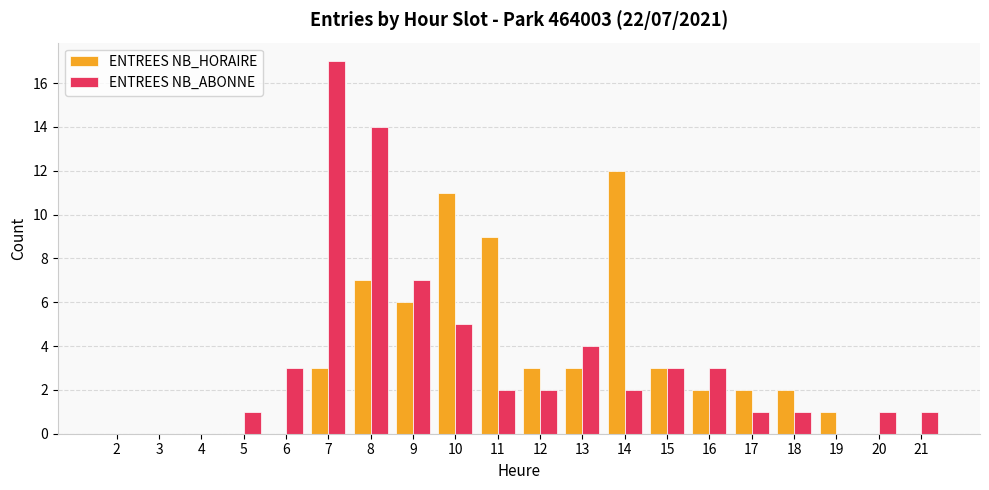

Which series has the largest range (max minus min)?

ENTREES NB_ABONNE